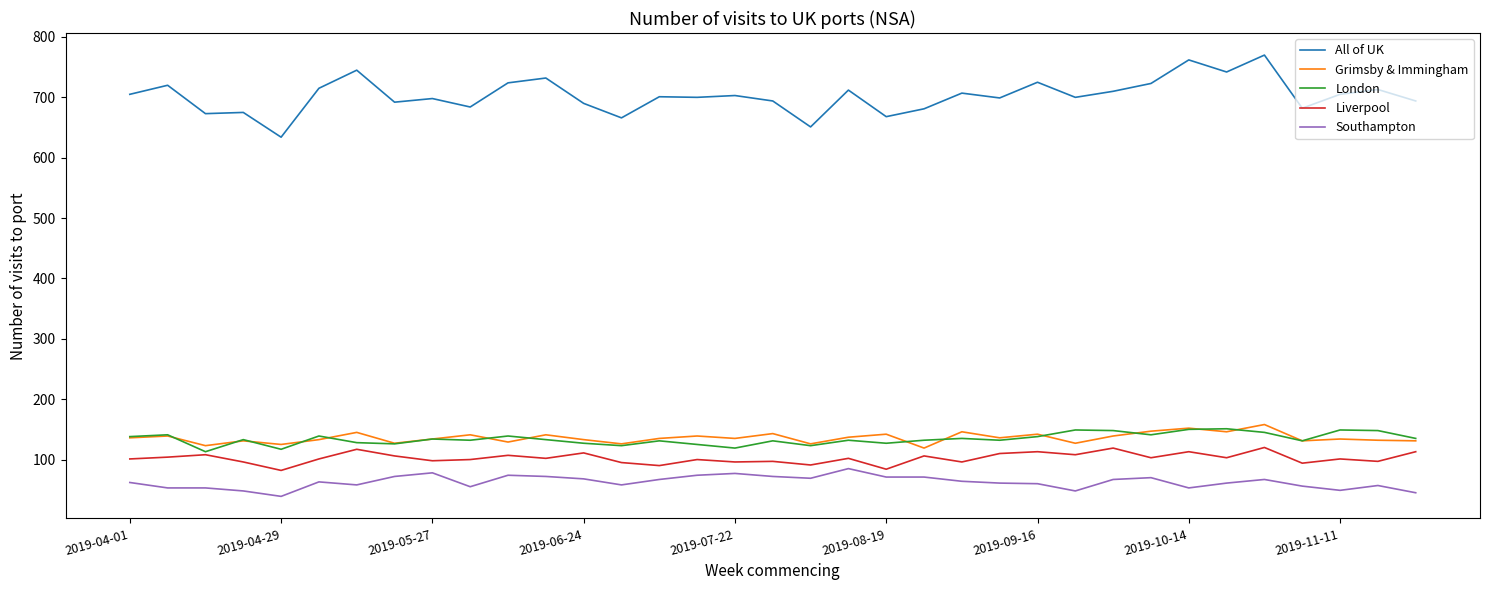

Which series has the widest spread of values?

All of UK